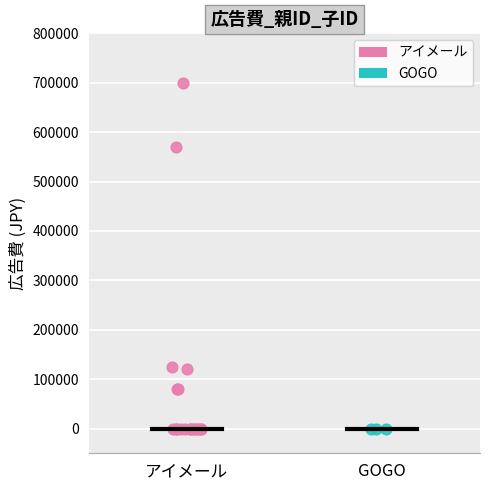

What are all the series names shown in the legend?

アイメール, GOGO